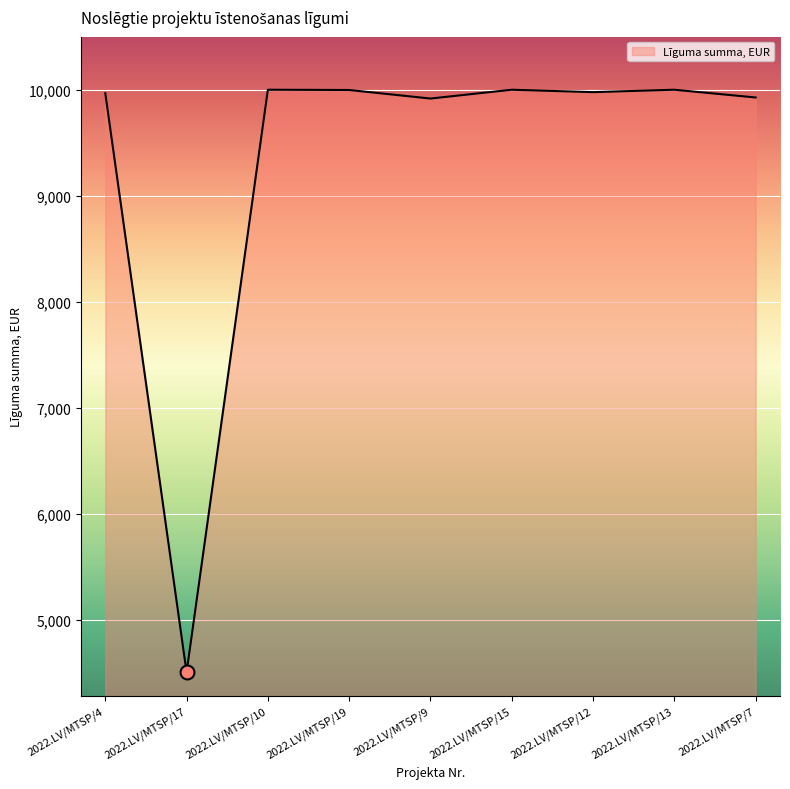

Between 2022.LV/MTSP/9 and 2022.LV/MTSP/19, which is larger?

2022.LV/MTSP/19